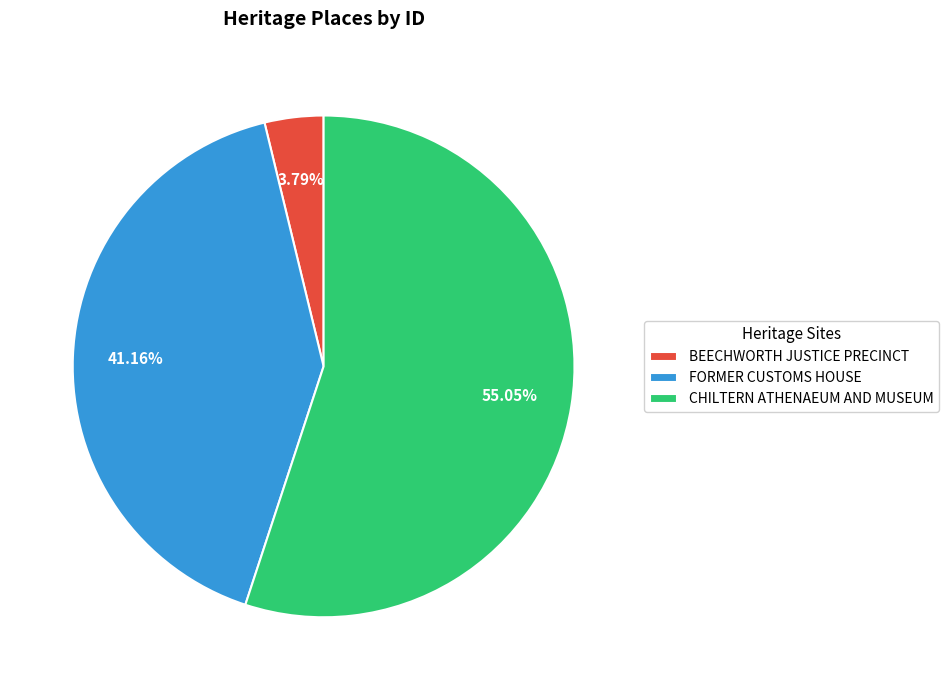

True or false: CHILTERN ATHENAEUM AND MUSEUM accounts for 44% of the total.

False